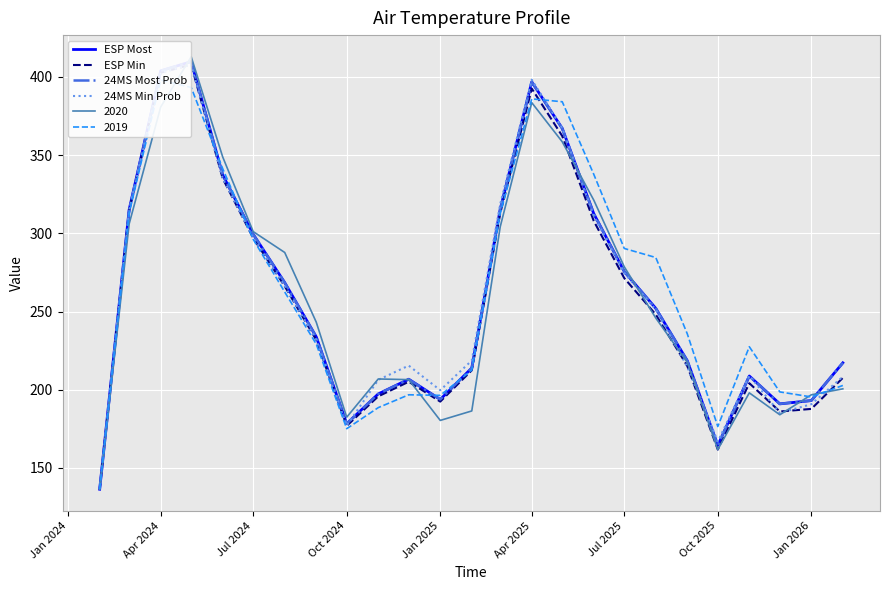

Reading left to right, what are all the values shown in this chart?

ESP Most: 136.4	315.2	403.9	409.8	337.4	299.4	268.5	233.8	178.3	197.3	206.7	193.8	213.9	315.5	396.9	367.1	312.6	275.6	252.0	218.5	164.4	208.8	190.9	193.1	217.2
ESP Min: 136.4	314.8	402.7	407.8	335.1	297.0	266.2	231.8	176.9	195.8	205.1	192.4	212.4	312.9	392.6	362.2	307.9	271.3	248.1	215.2	161.7	204.2	186.1	187.7	207.6
24MS Most Prob: 136.4	315.2	403.9	409.8	337.4	299.4	268.5	233.8	178.3	197.3	206.7	193.8	213.9	315.5	396.9	367.1	312.6	275.6	252.0	218.5	164.4	208.8	190.9	193.1	217.2
24MS Min Prob: 136.4	314.8	402.7	407.9	335.3	297.2	266.4	232.1	177.1	206.3	215.4	199.7	218.7	318.7	398.2	367.3	311.1	274.6	251.3	214.6	166.9	209.0	185.1	190.7	208.4